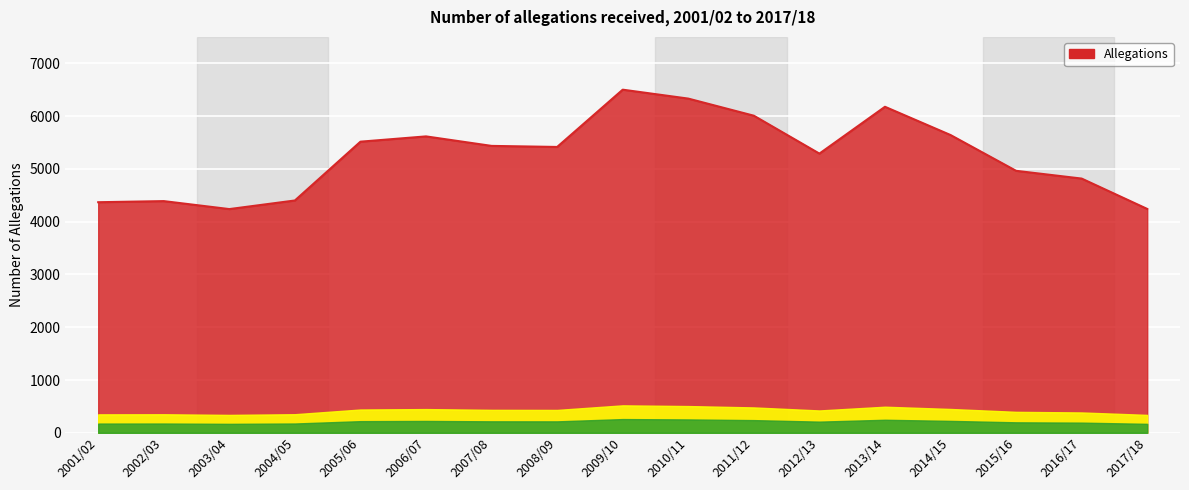

How many values are below 5415?

8